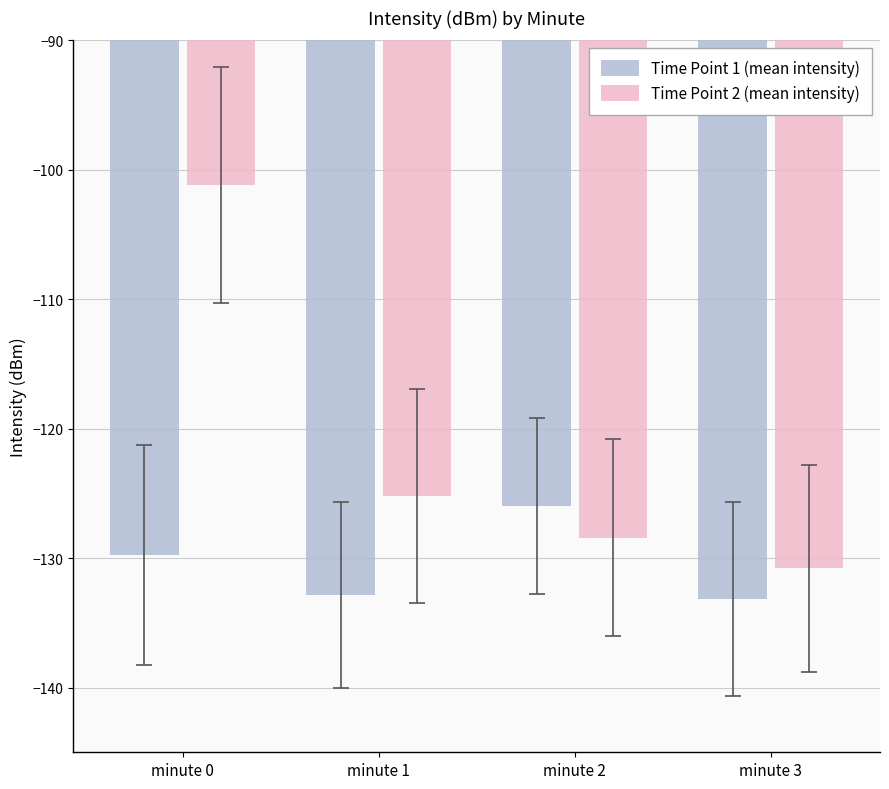

Which category has the highest value across all series?

minute 0